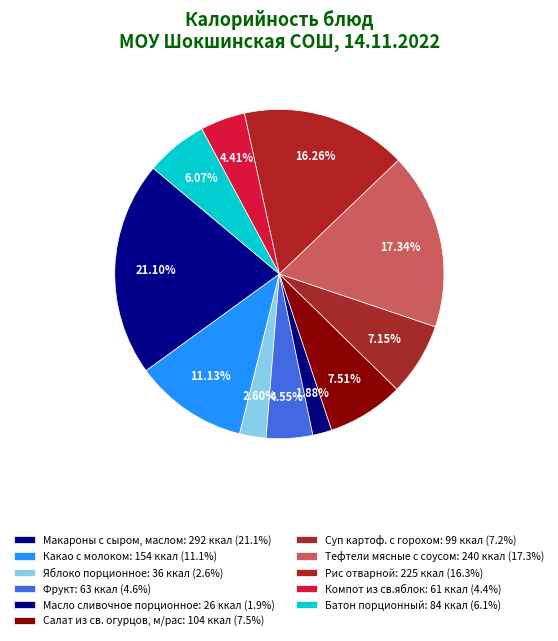

Is Суп картоф. с горохом the majority of the pie?

No